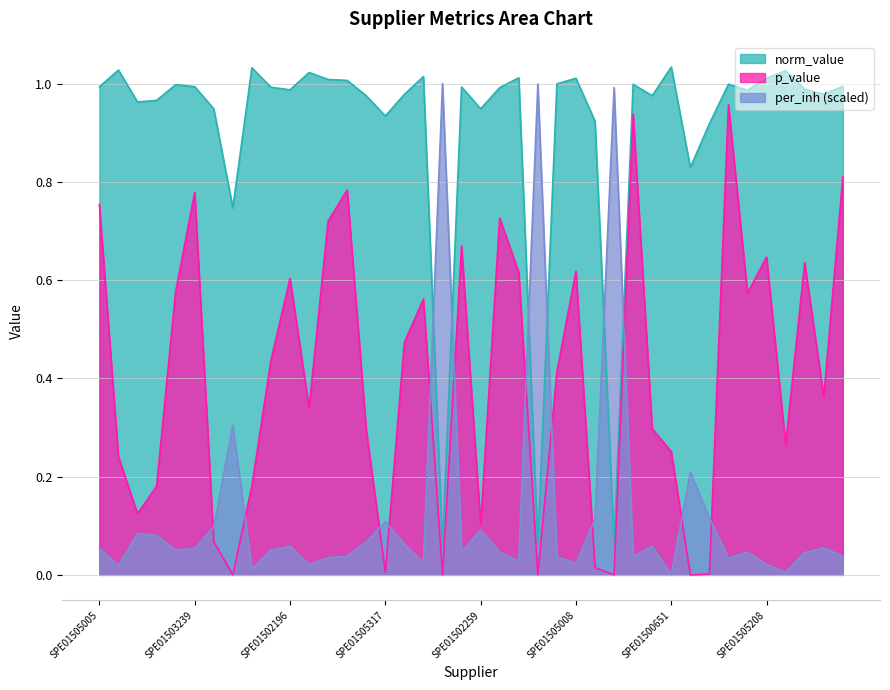

How many values in p_value are above zero?

37